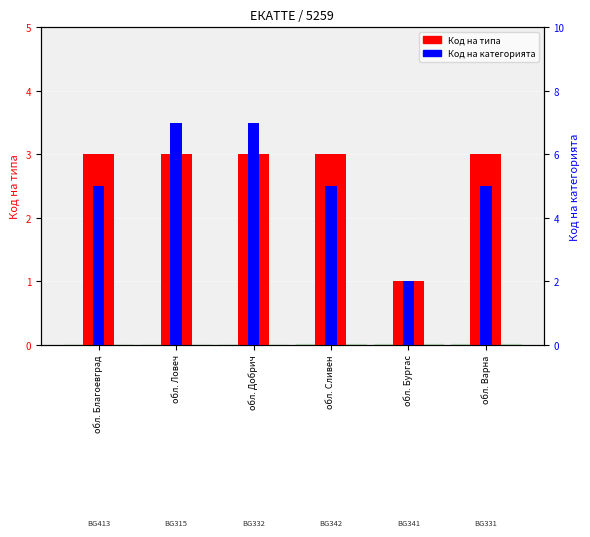

What is the label of the 1st bar from the left?

обл. Благоевград